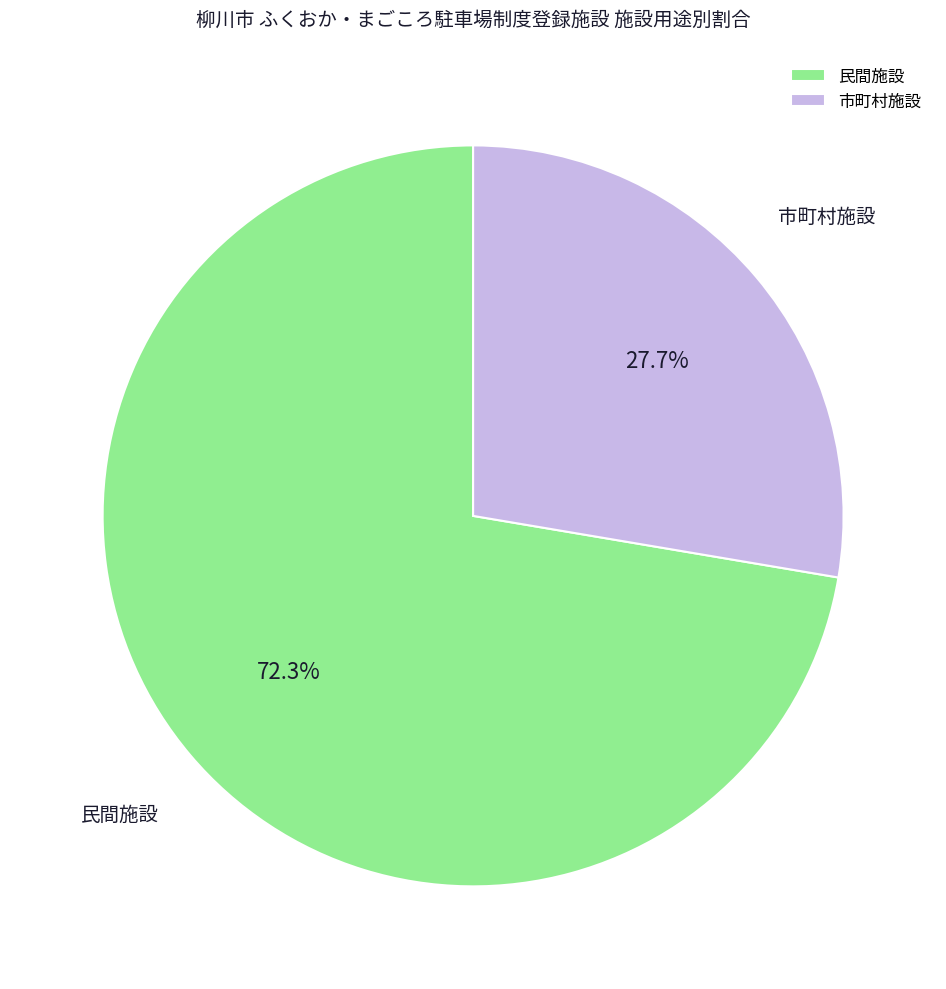

What is the majority slice?

民間施設